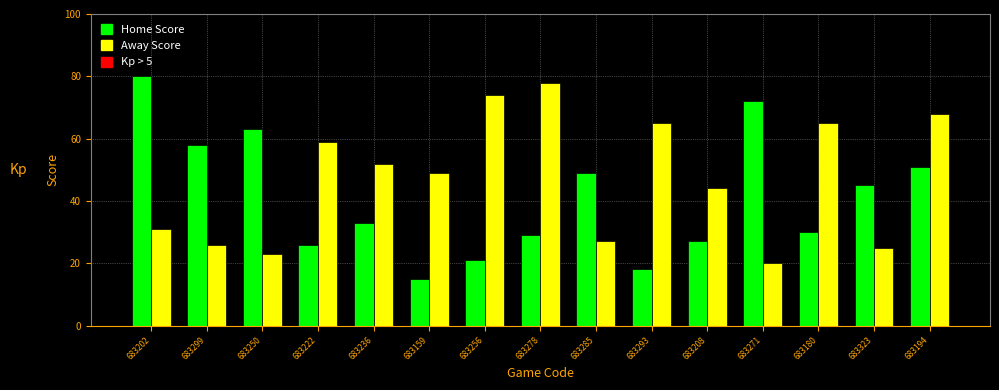

Reading right to left, extract all data points from this chart.

Home Score: 683194=51	683323=45	683180=30	683271=72	683208=27	683293=18	683285=49	683278=29	683256=21	683159=15	683236=33	683222=26	683250=63	683299=58	683202=80
Away Score: 683194=68	683323=25	683180=65	683271=20	683208=44	683293=65	683285=27	683278=78	683256=74	683159=49	683236=52	683222=59	683250=23	683299=26	683202=31